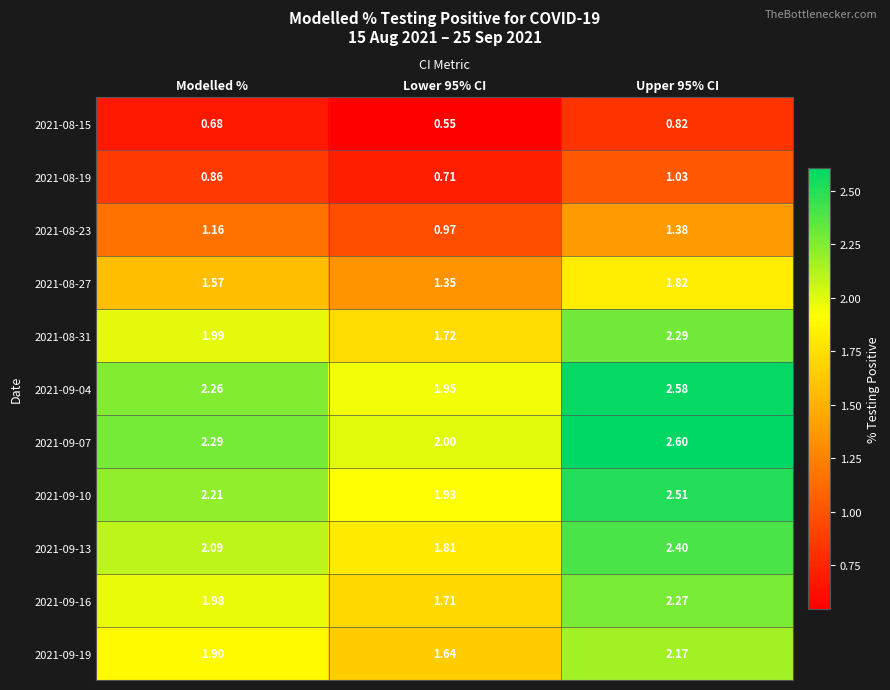

At which category does the chart reach its minimum across all series?

Lower 95% CI